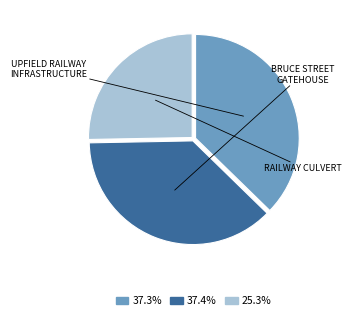

Does any single category account for the majority?

No